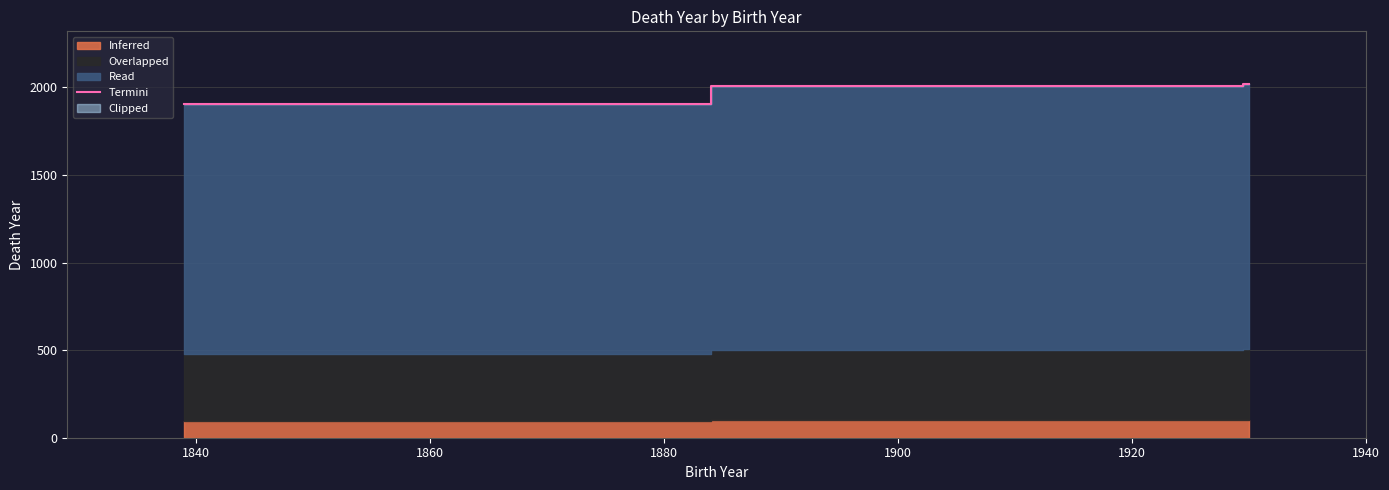

What is the highest value of the Termini series?

2018